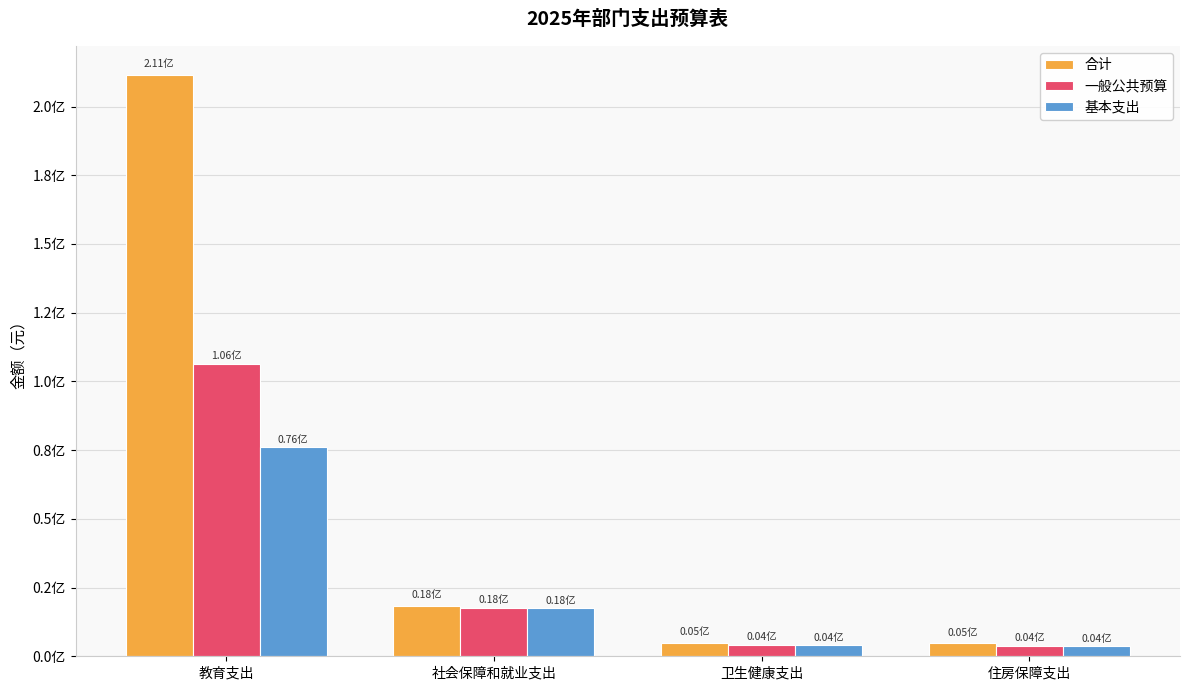

What is the minimum value for 一般公共预算?

3770306.6